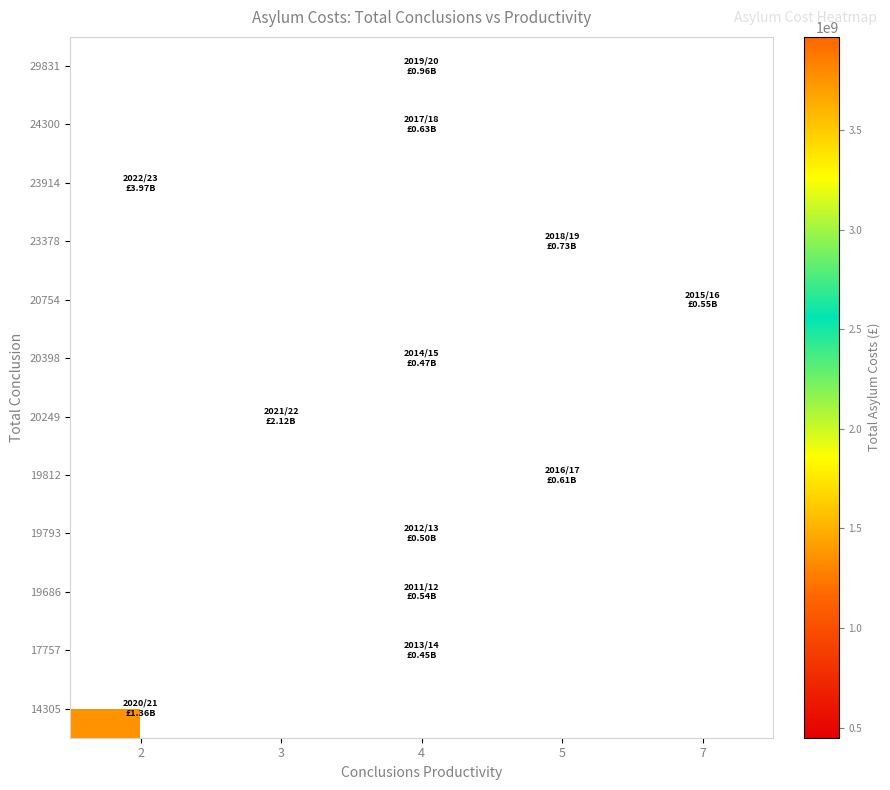

Which category has the lowest value across all series?

4